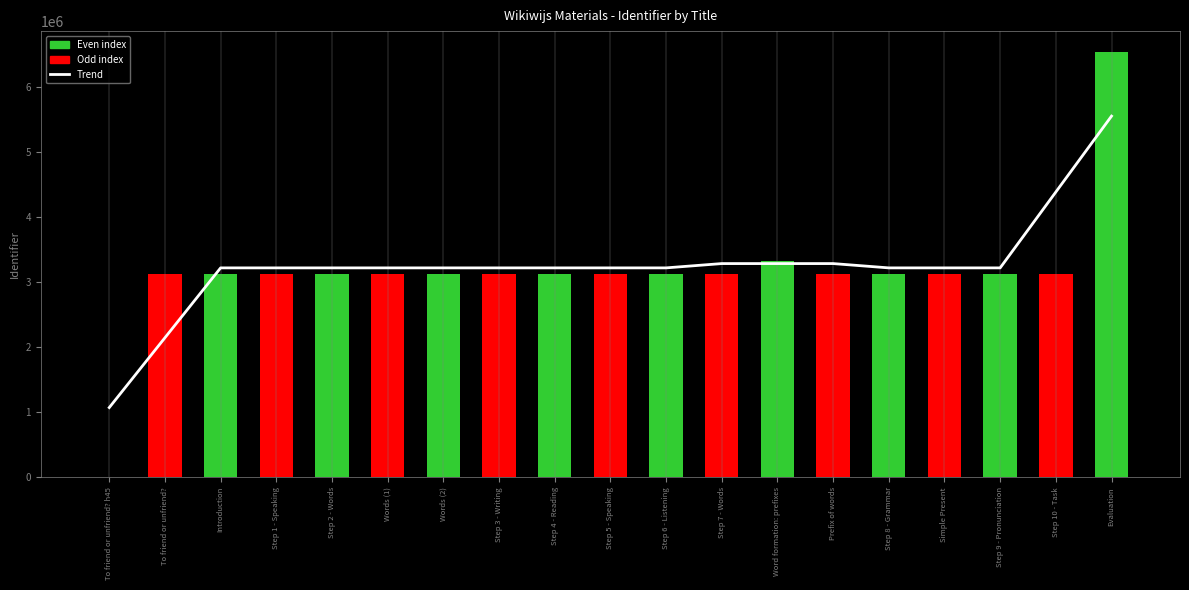

Are the bars horizontal?

No